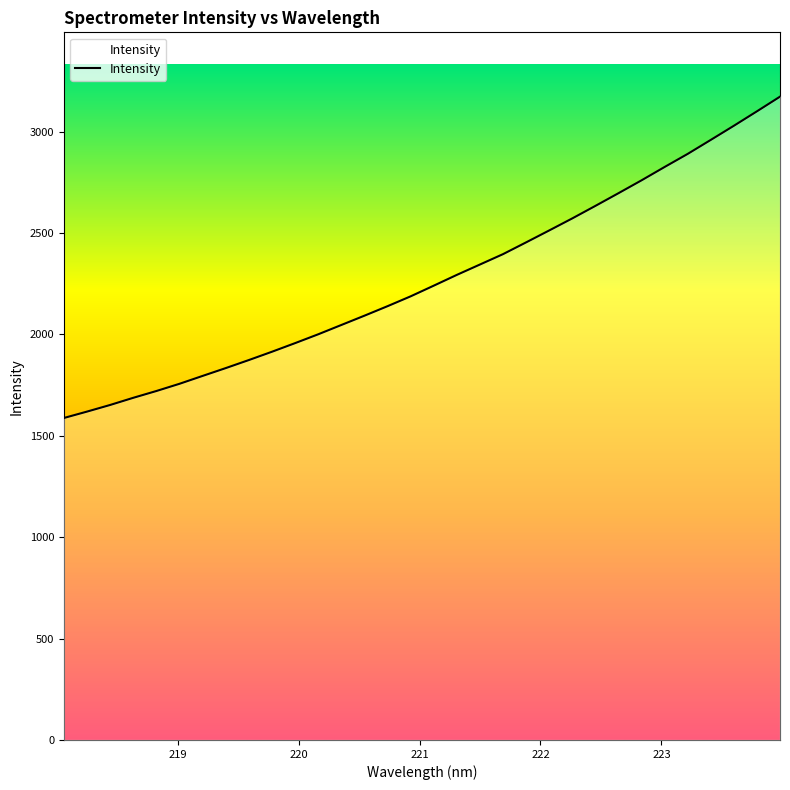

What is the value of the 28th point from the left?

2889.8